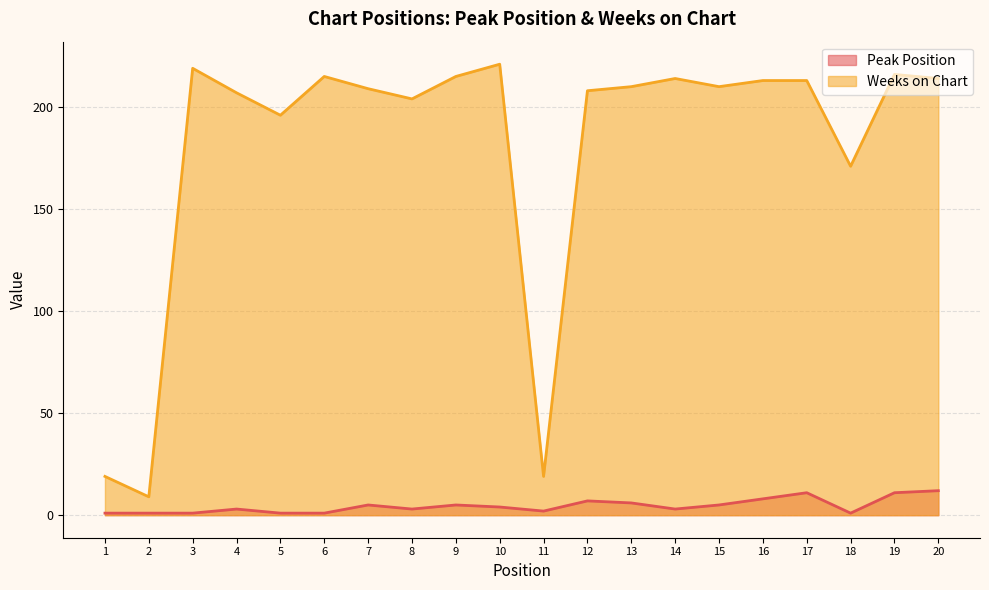

What is the difference between the second highest and second lowest values in the Weeks on Chart series?

200